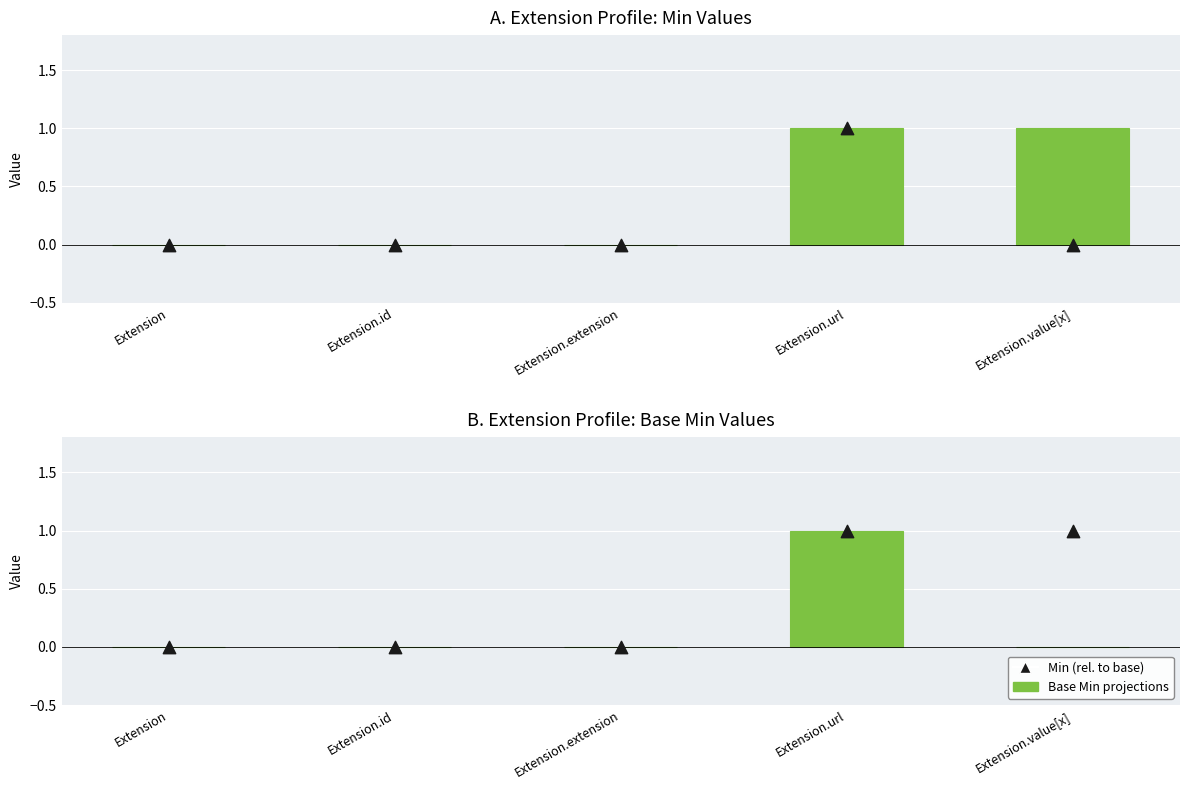

Is the value of Min at Extension greater than the value of Base Min at Extension.url?

No